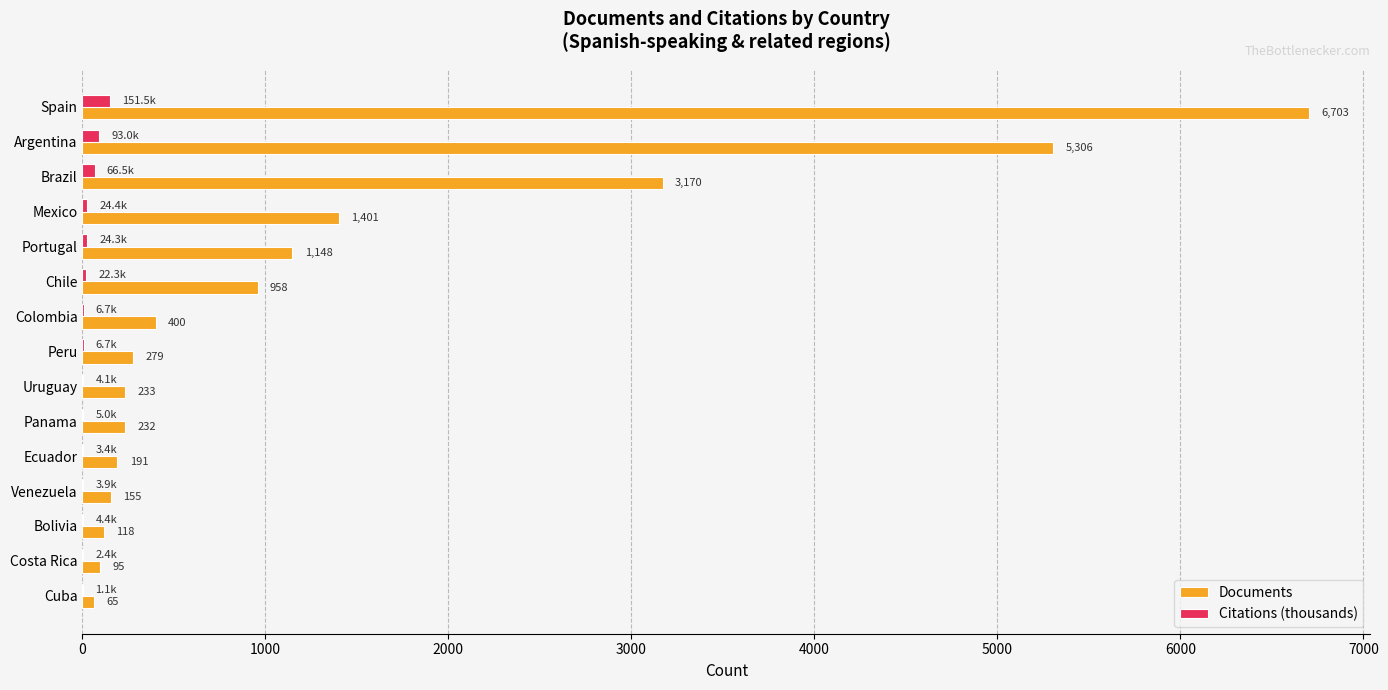

True or false: Documents has a value of 542.7 at Mexico.

False